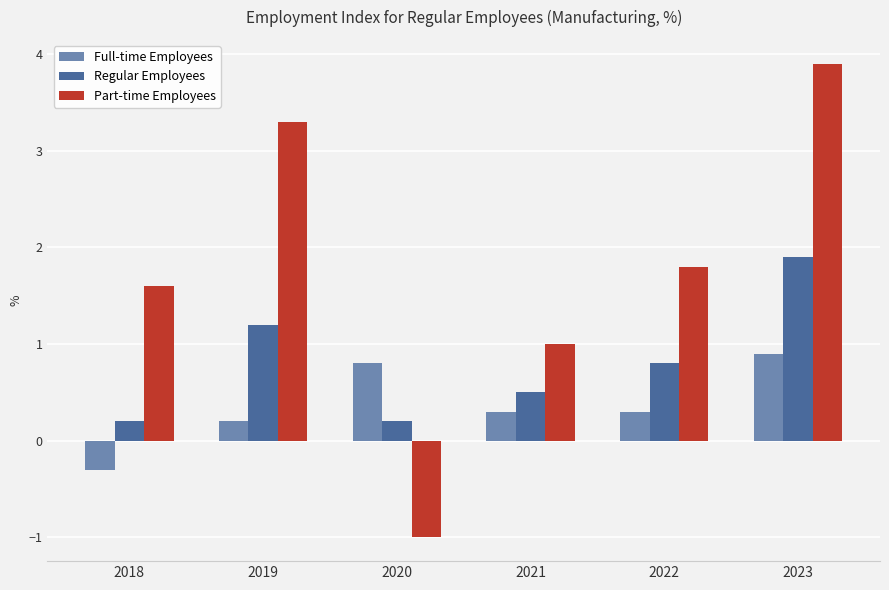

Count the Regular Employees values in the range 0 to 1.

4